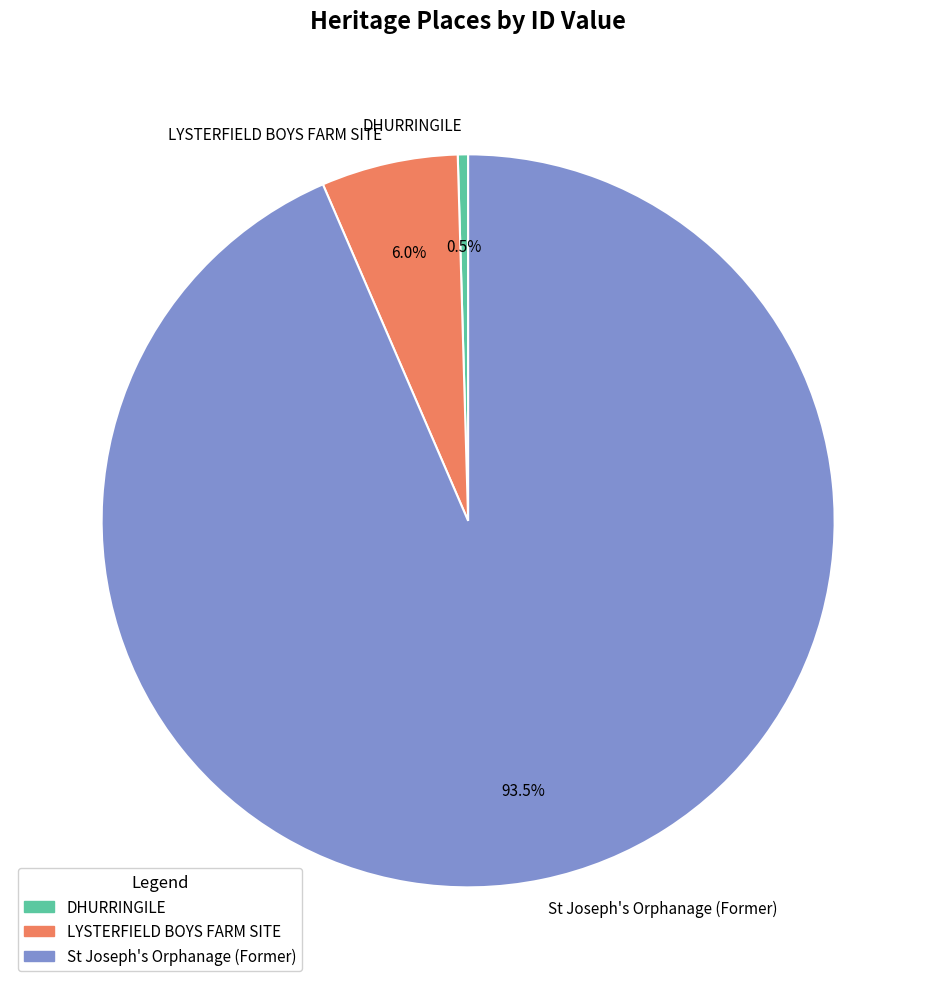

Rank the categories by value from highest to lowest.

St Joseph's Orphanage (Former), LYSTERFIELD BOYS FARM SITE, DHURRINGILE